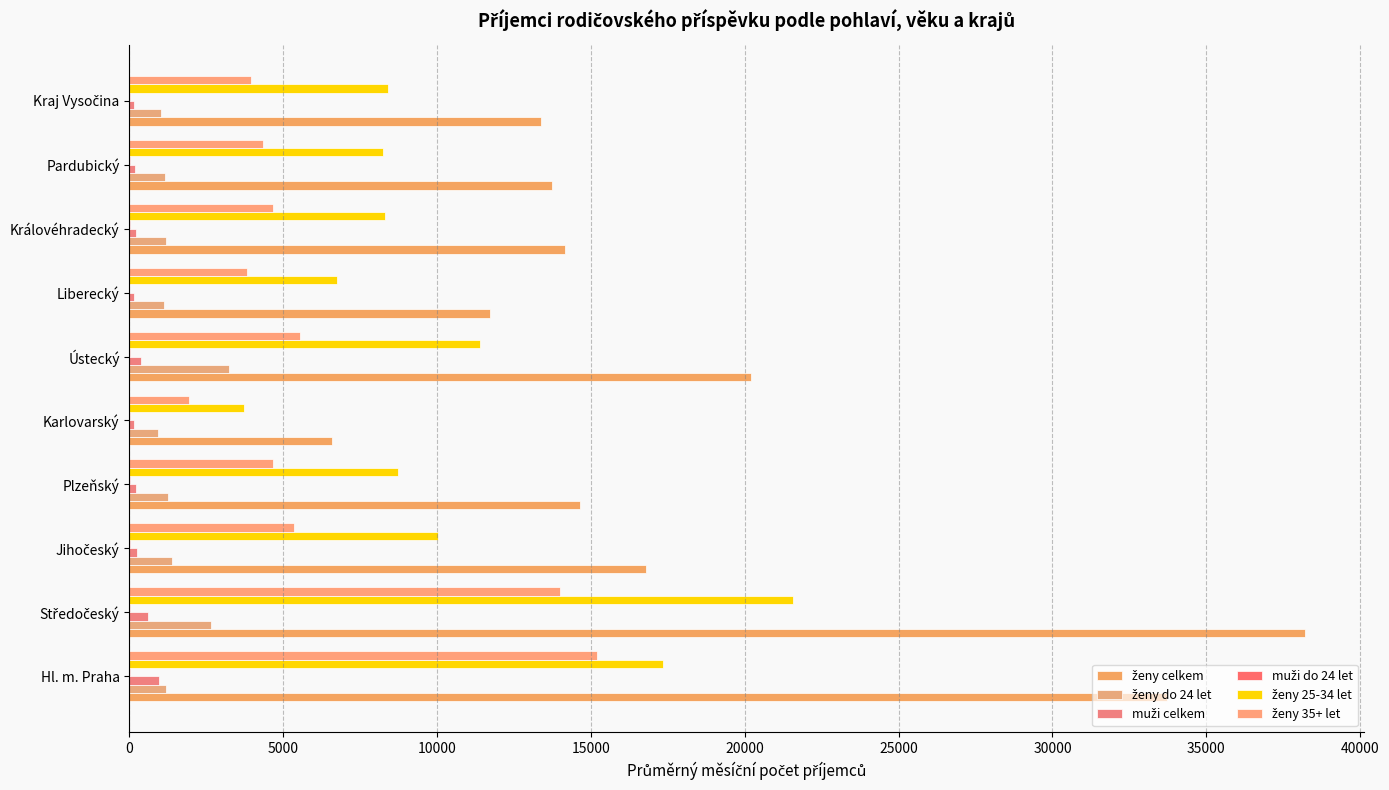

What is the value of the muži do 24 let bar at the 5th from the left?

6